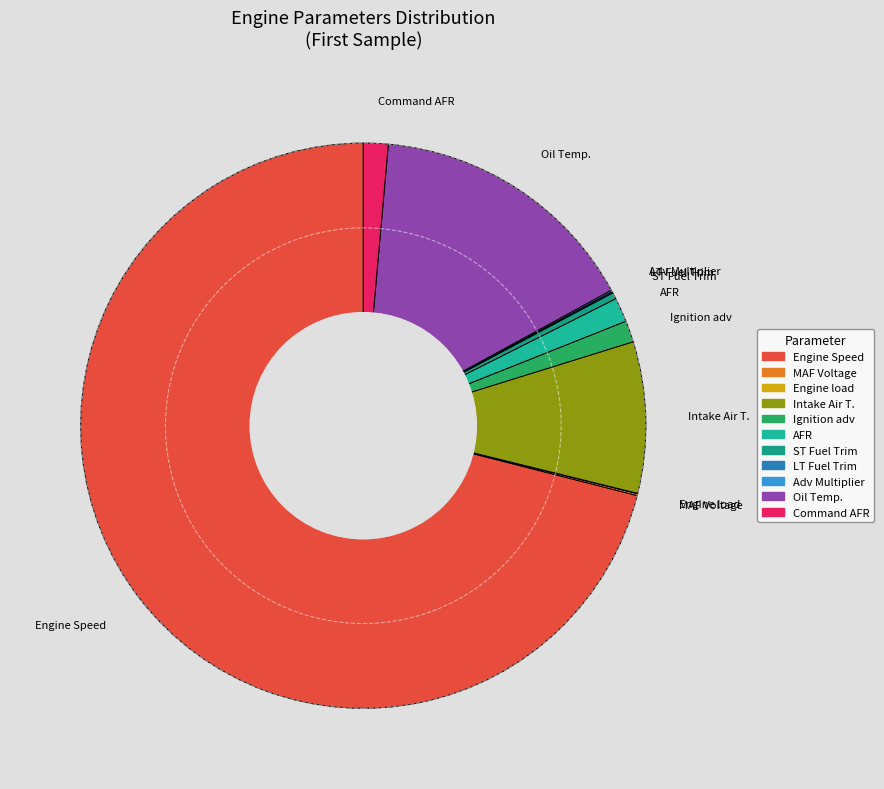

What is the largest slice in the pie chart?

Engine Speed